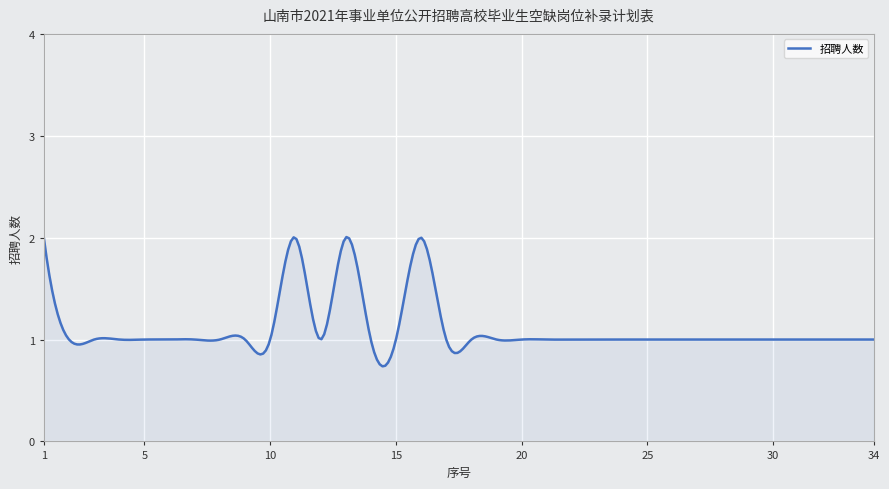

What is the maximum value shown in the chart?

2.0